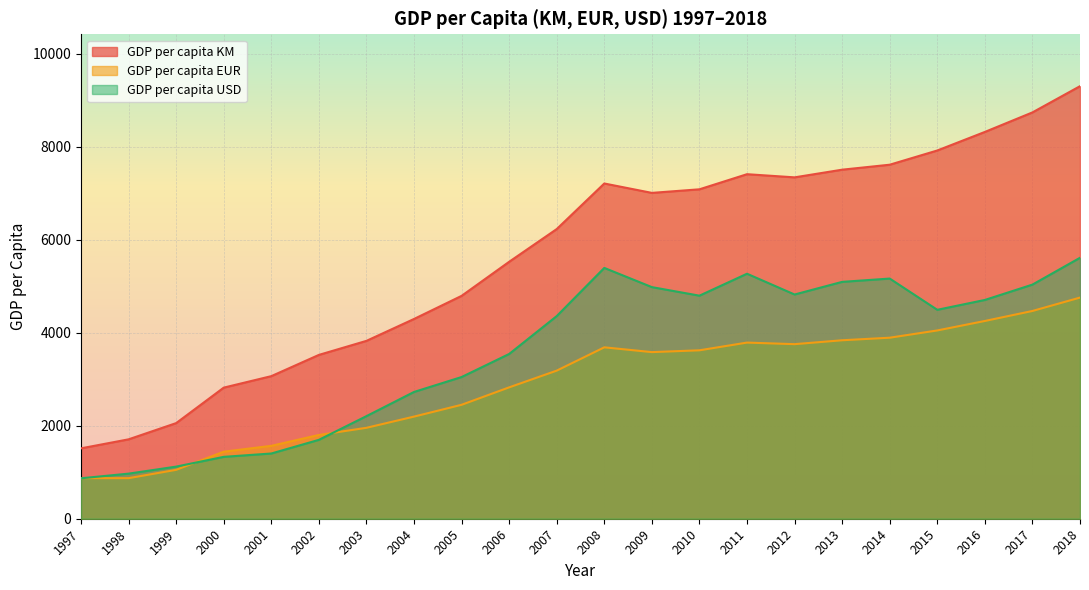

At which label does GDP per capita KM reach its peak?

2018